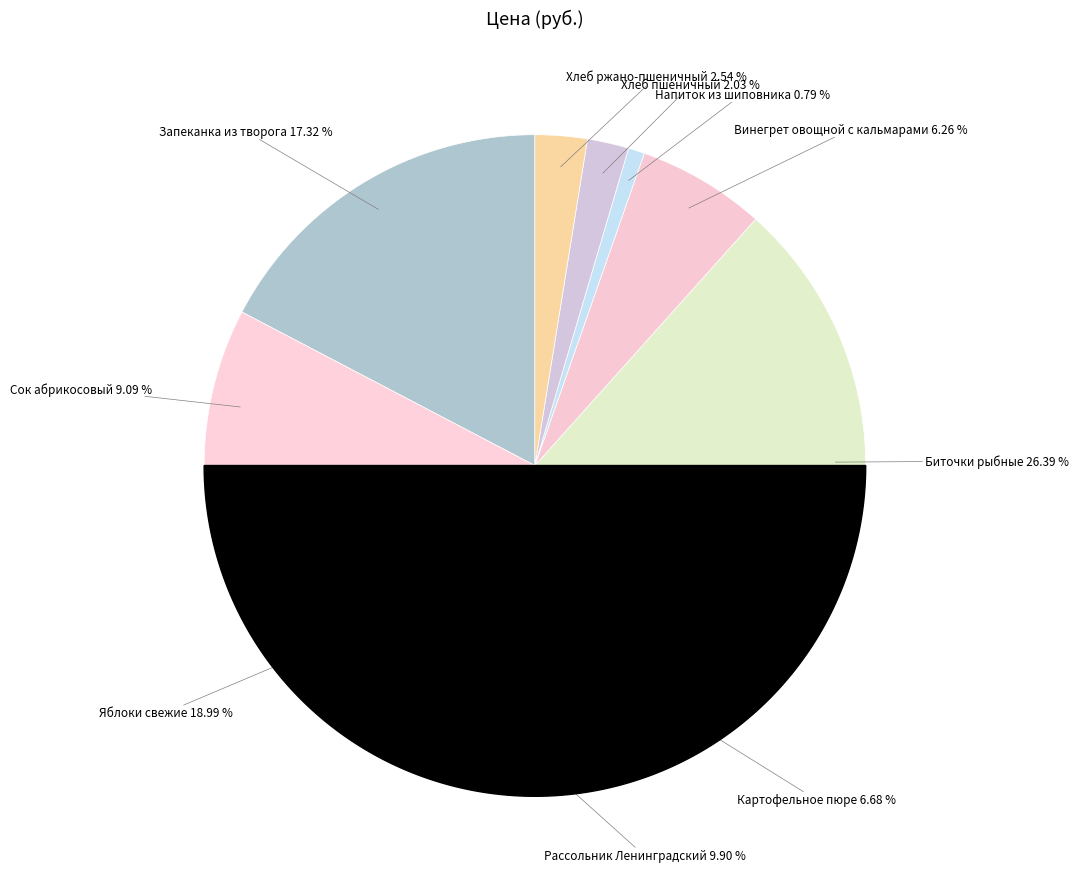

How many slices are in this pie chart?

10